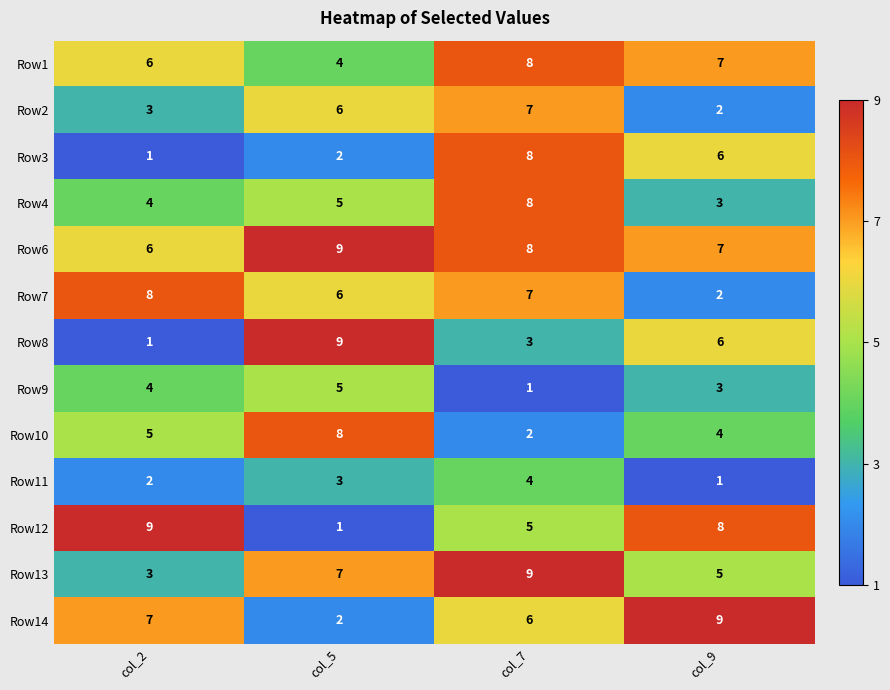

At which label does Row11 reach its peak?

col_7